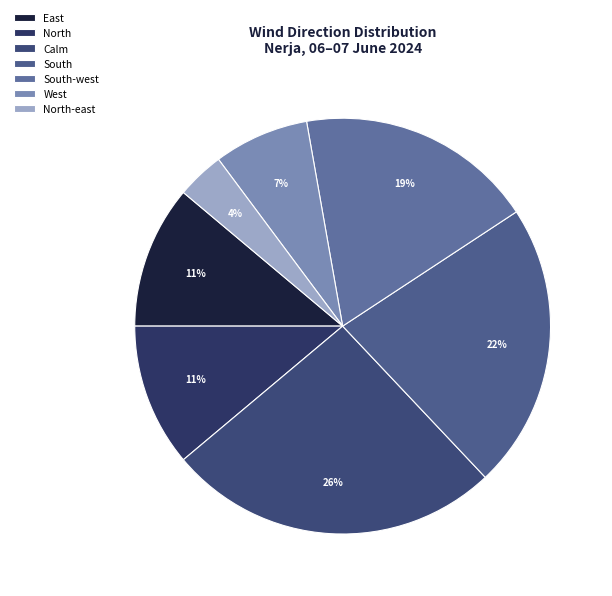

Does East represent more than half of the total?

No